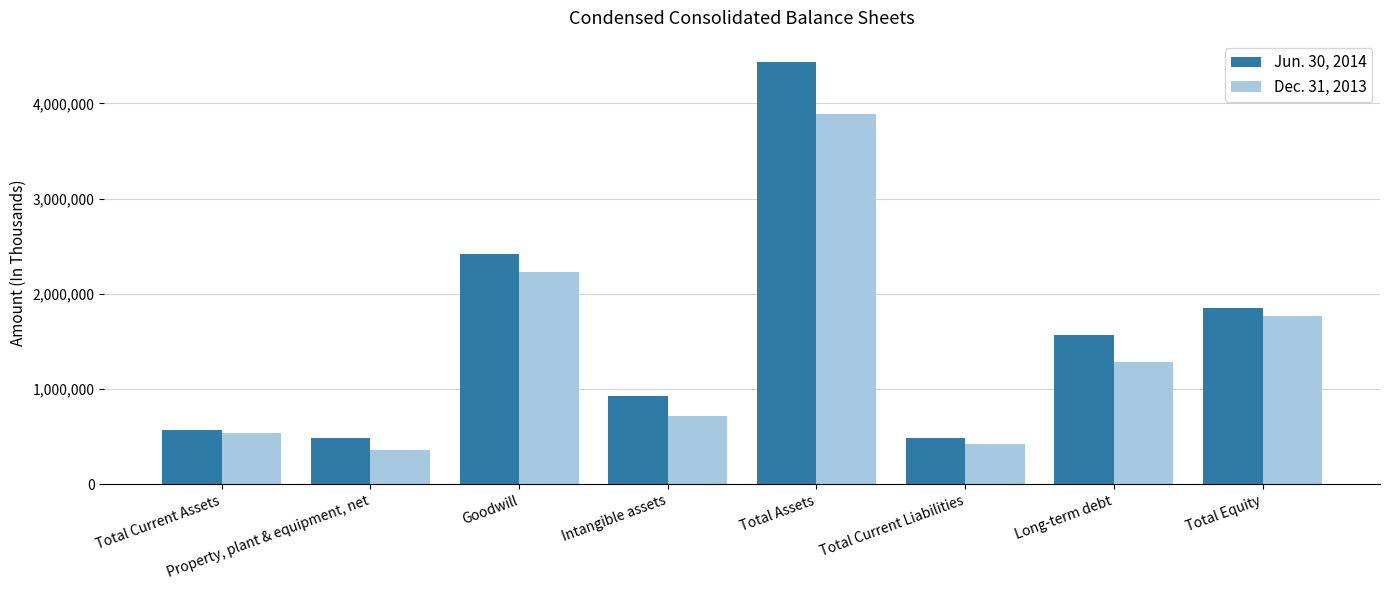

Which series has the largest total across all categories?

Jun. 30, 2014